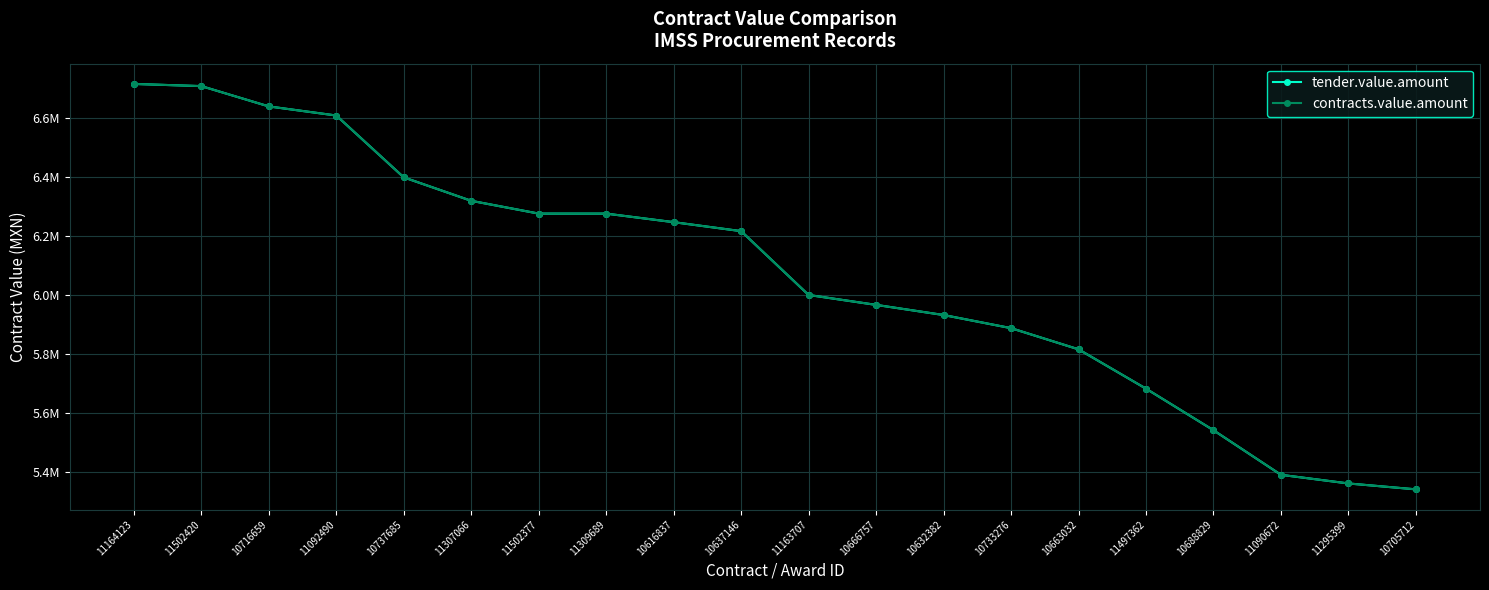

At how many categories does at least one series exceed 5728326?

15